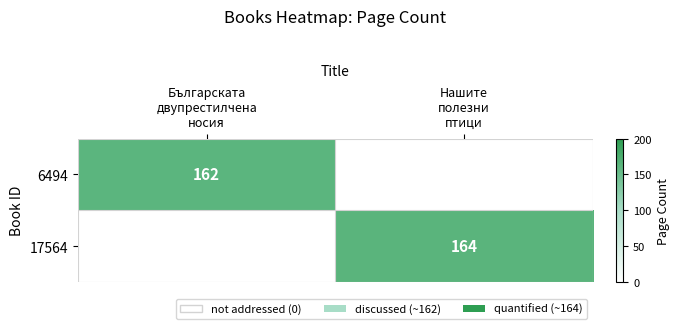

At how many categories does at least one series exceed 98?

2